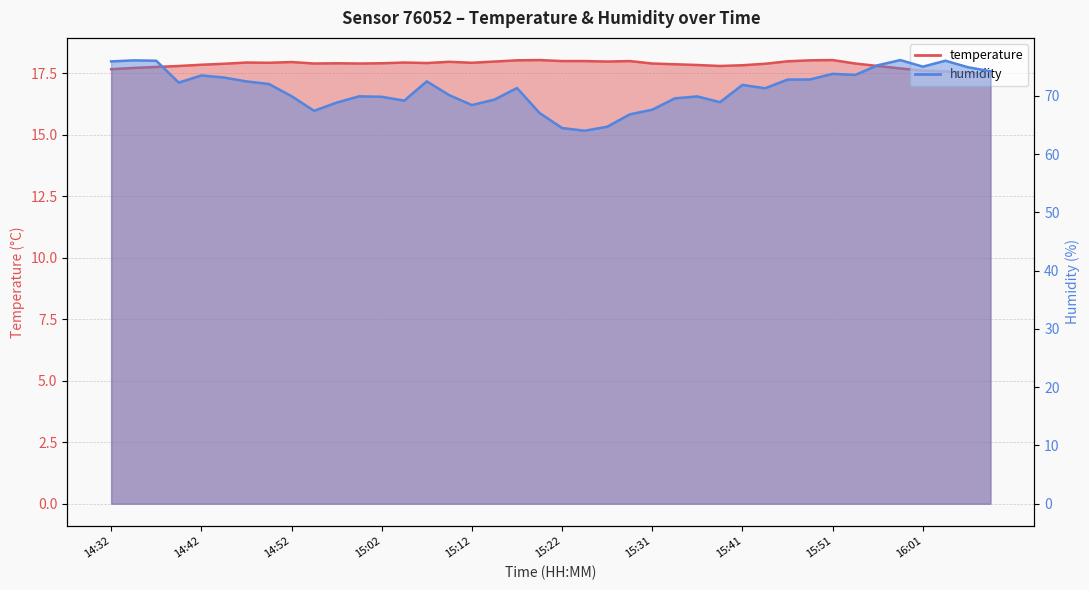

What is the spread (max minus min) of values at 16:03?

58.5